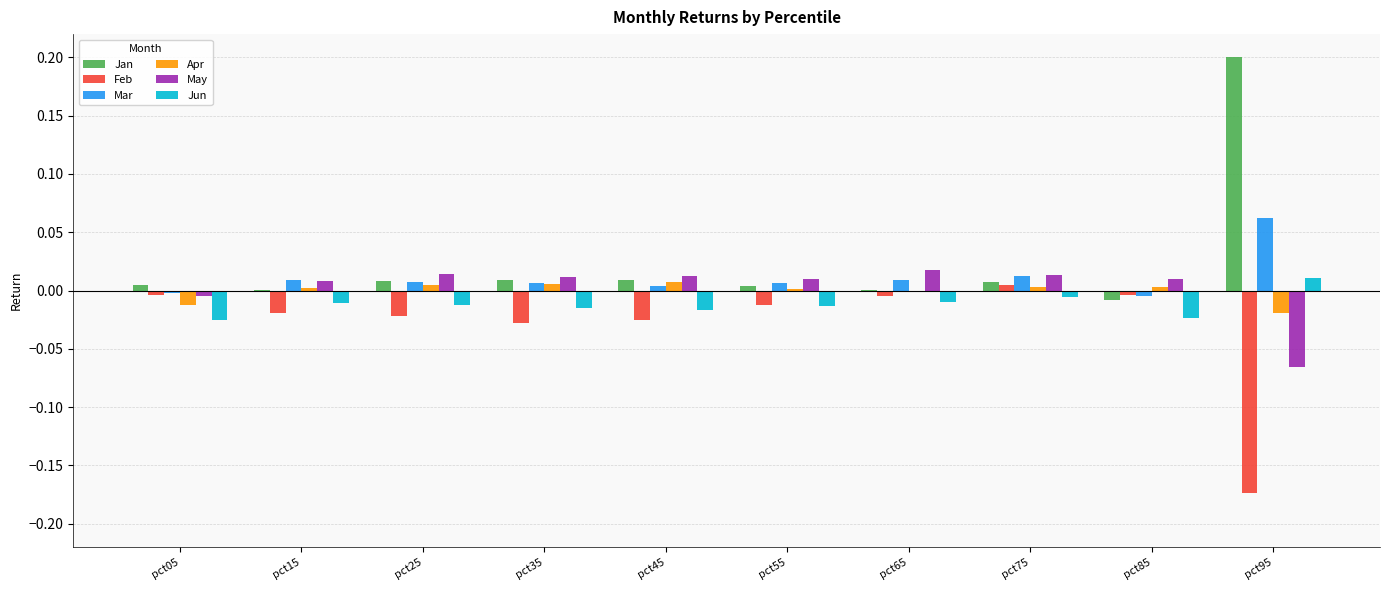

How many data points does each series have?

10